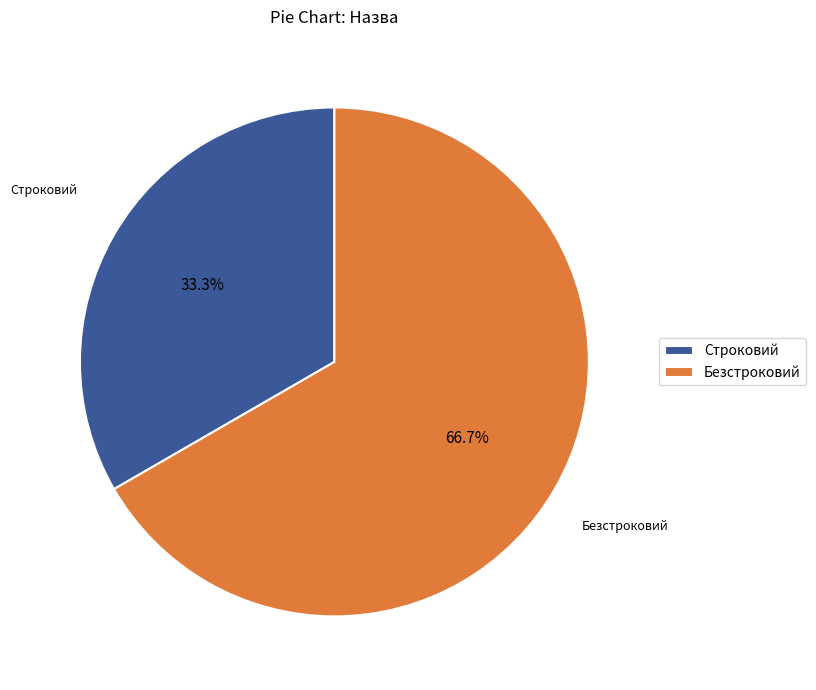

The Безстроковий slice represents 78% of the pie. True or false?

False